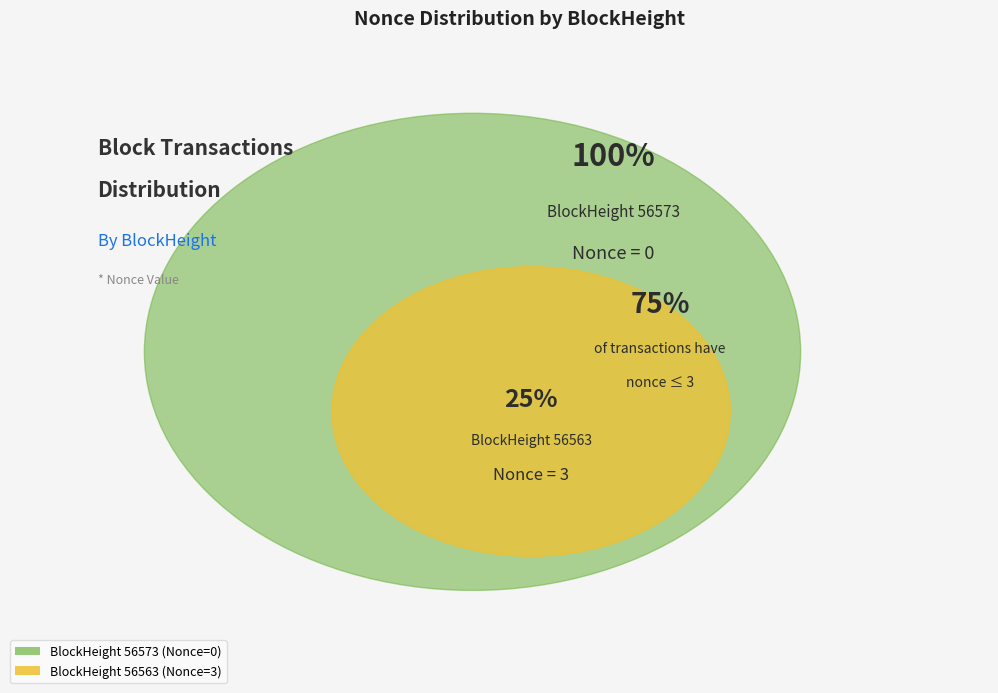

How many slices are in this pie chart?

2